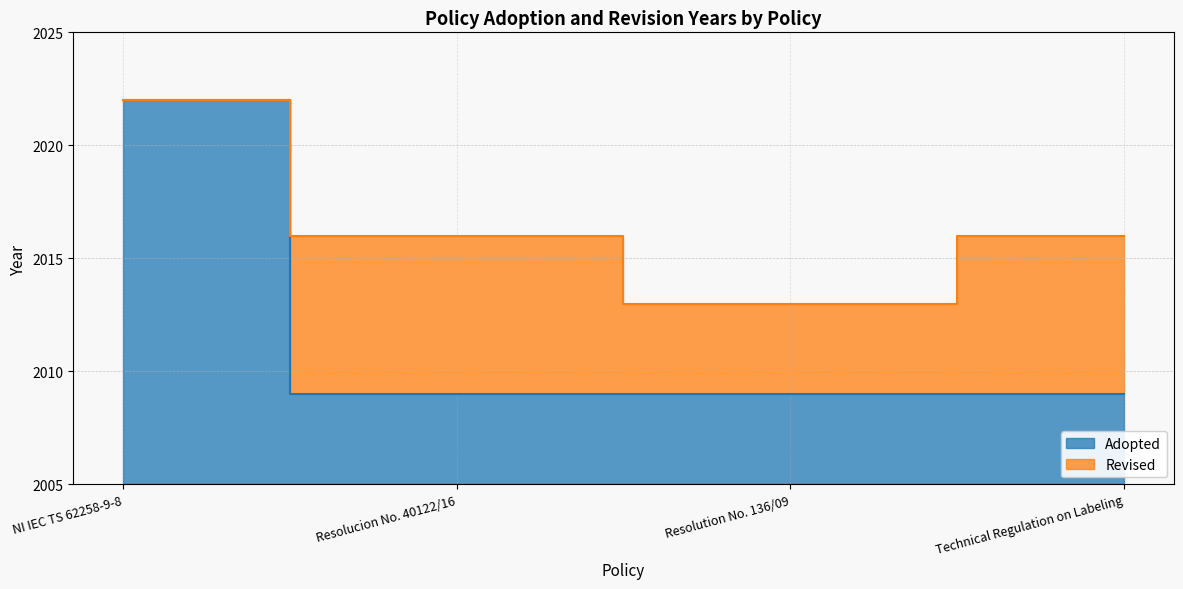

Read the value at NI IEC TS 62258-9-8, to the nearest 5.

2020